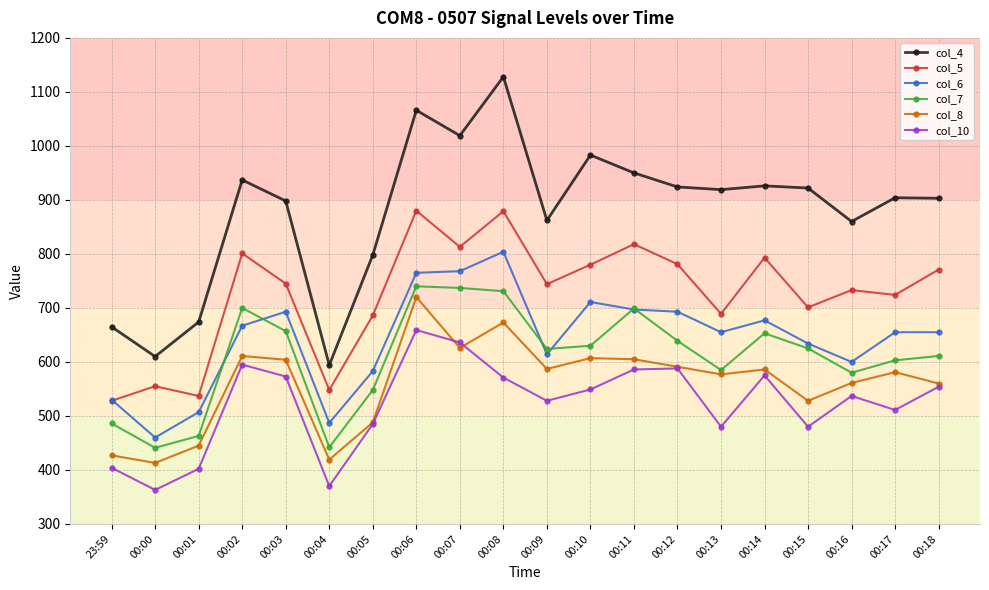

Which series has the largest total across all categories?

col_4